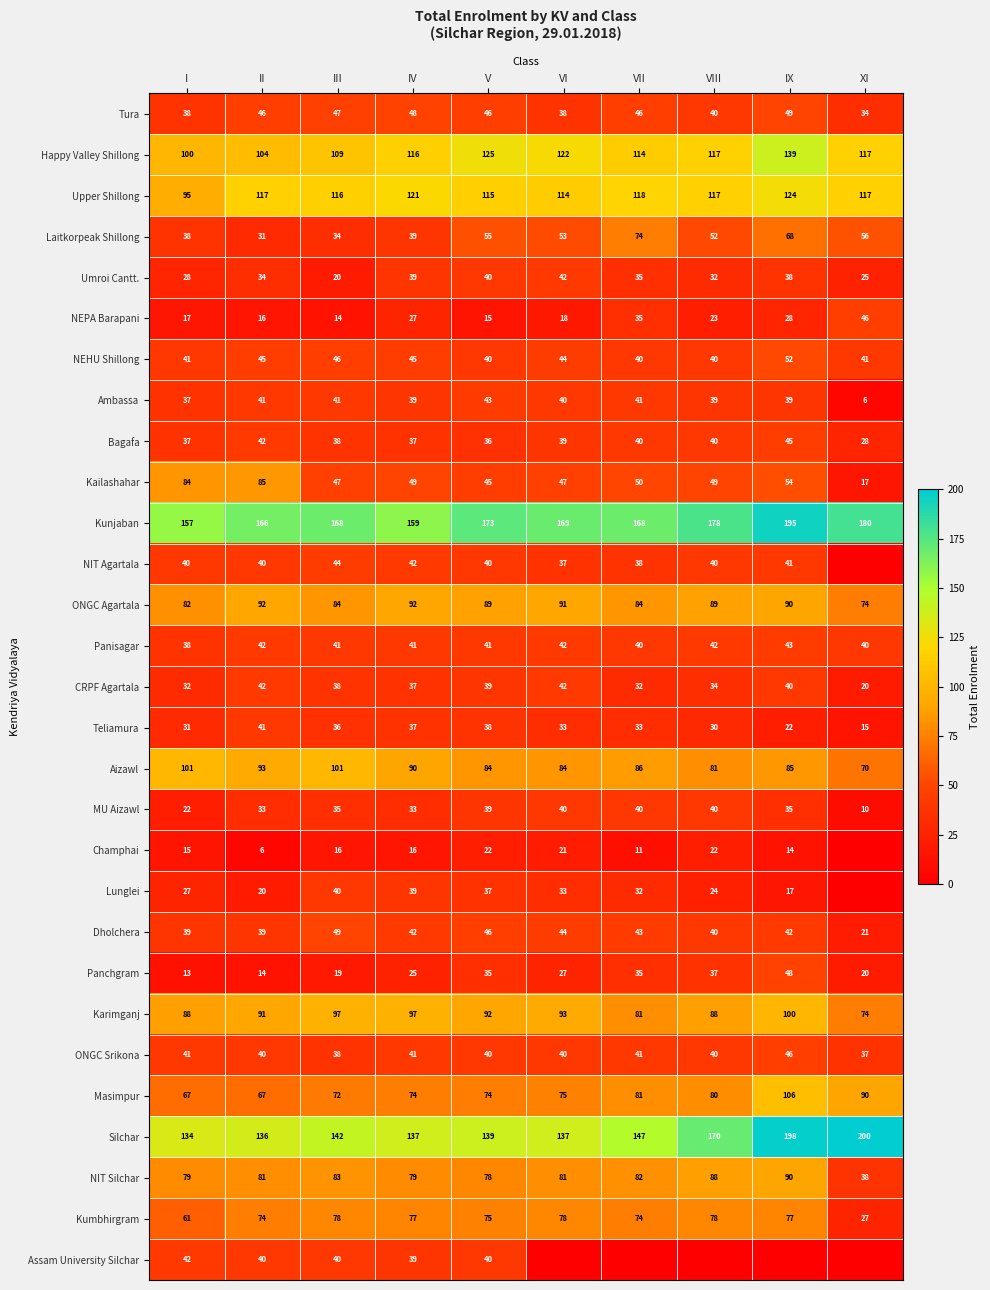

What value does the Masimpur series have at VII?

81